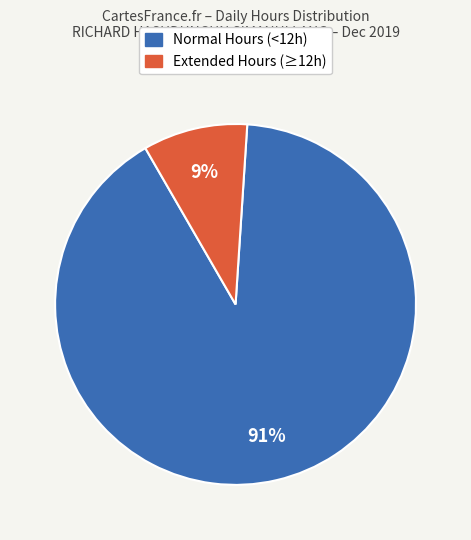

To the nearest percent, what is the average slice percentage?

50%